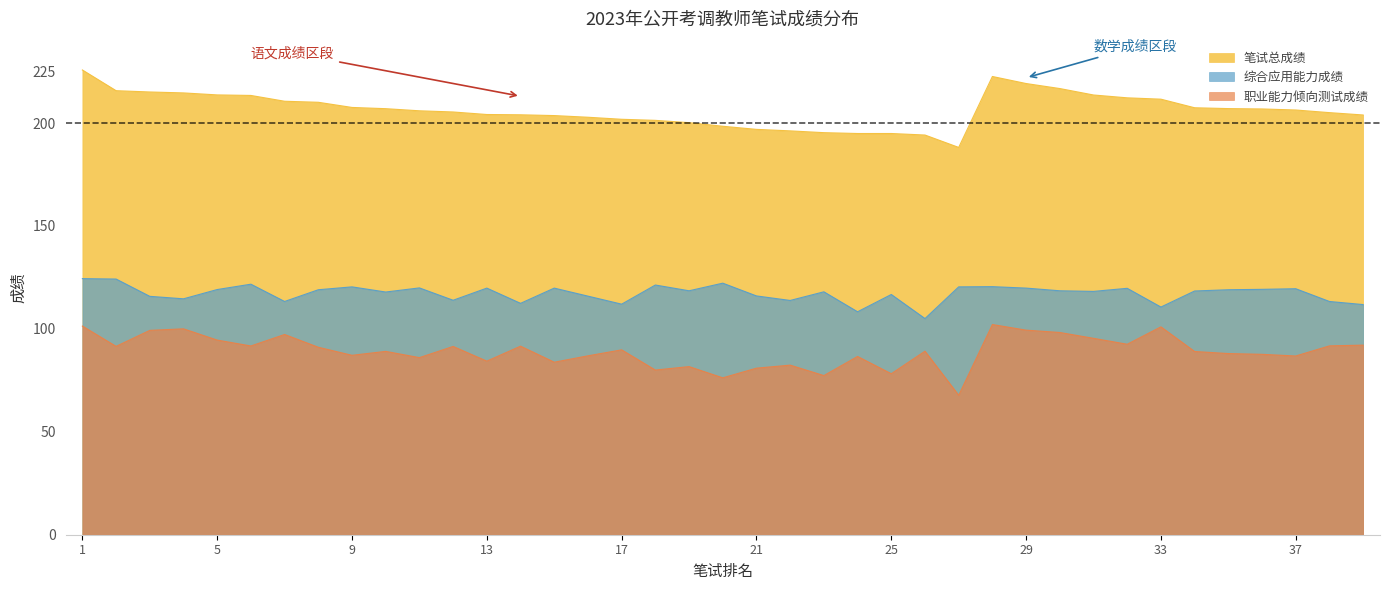

Which series has the largest range (max minus min)?

笔试总成绩